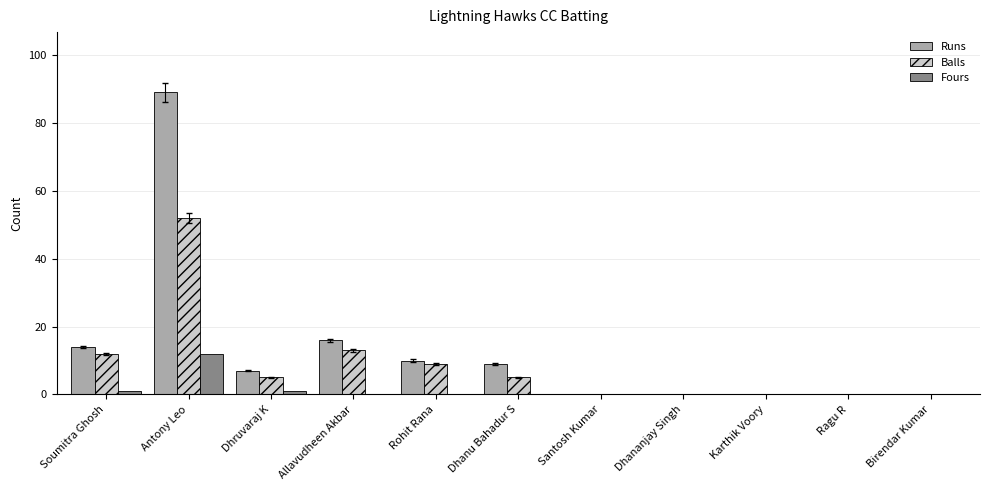

What are all the series names shown in the legend?

Runs, Balls, Fours